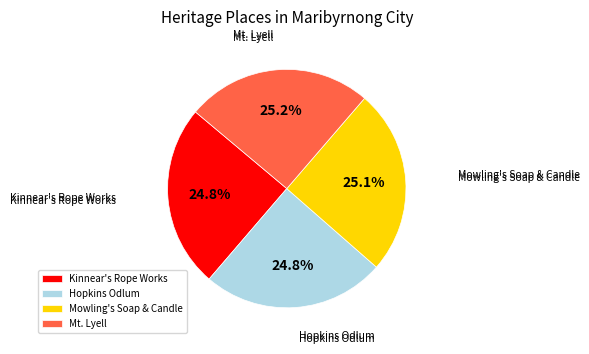

Does any single category account for the majority?

No